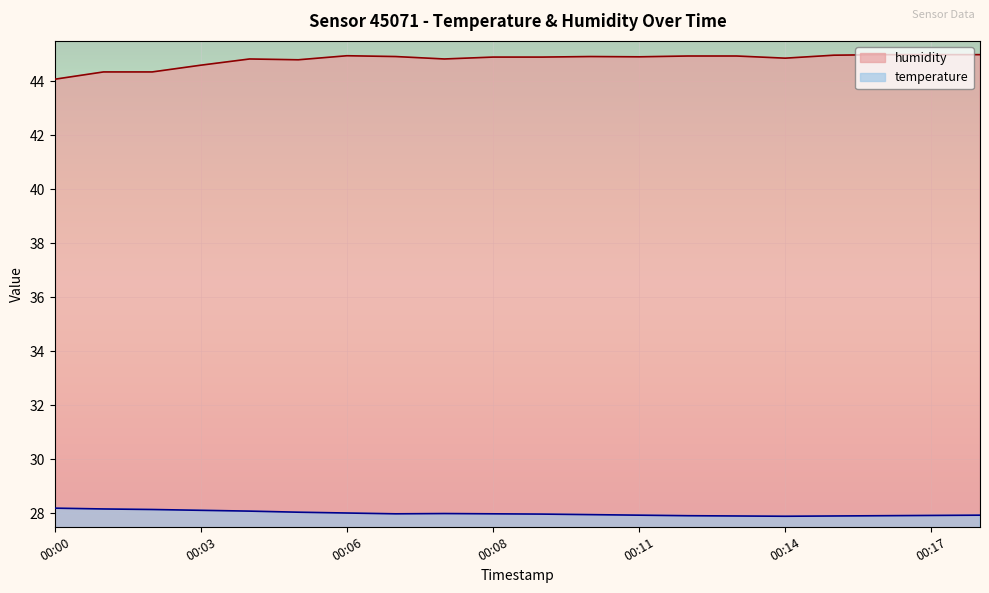

Where is the first local minimum for humidity?

00:05